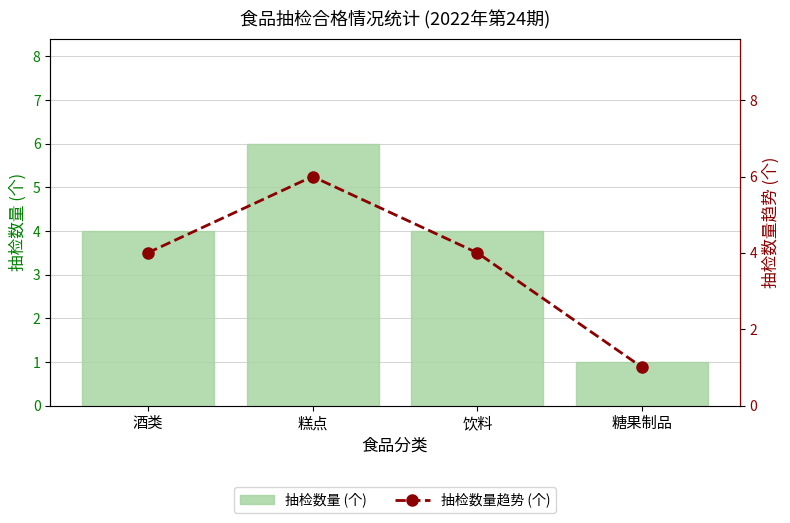

Is it true that 抽检数量 (个) equals 9 at 糕点?

False